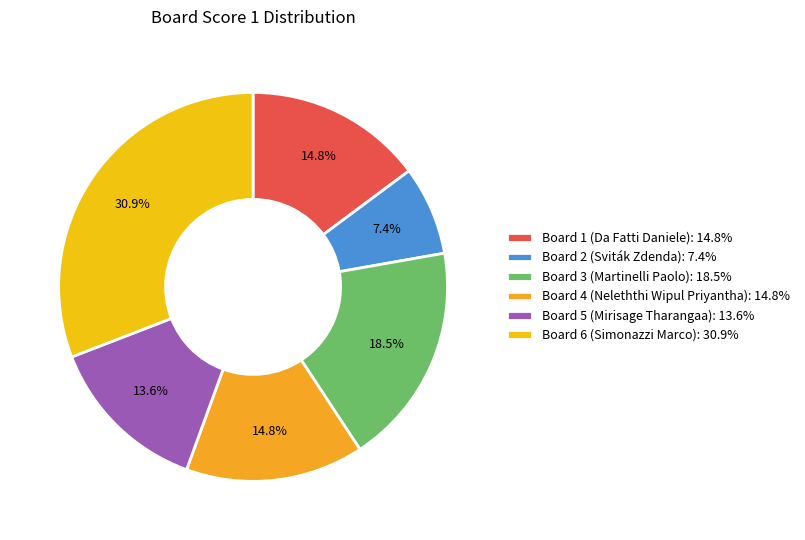

To the nearest percent, what portion does Board 3 (Martinelli Paolo) represent?

19%